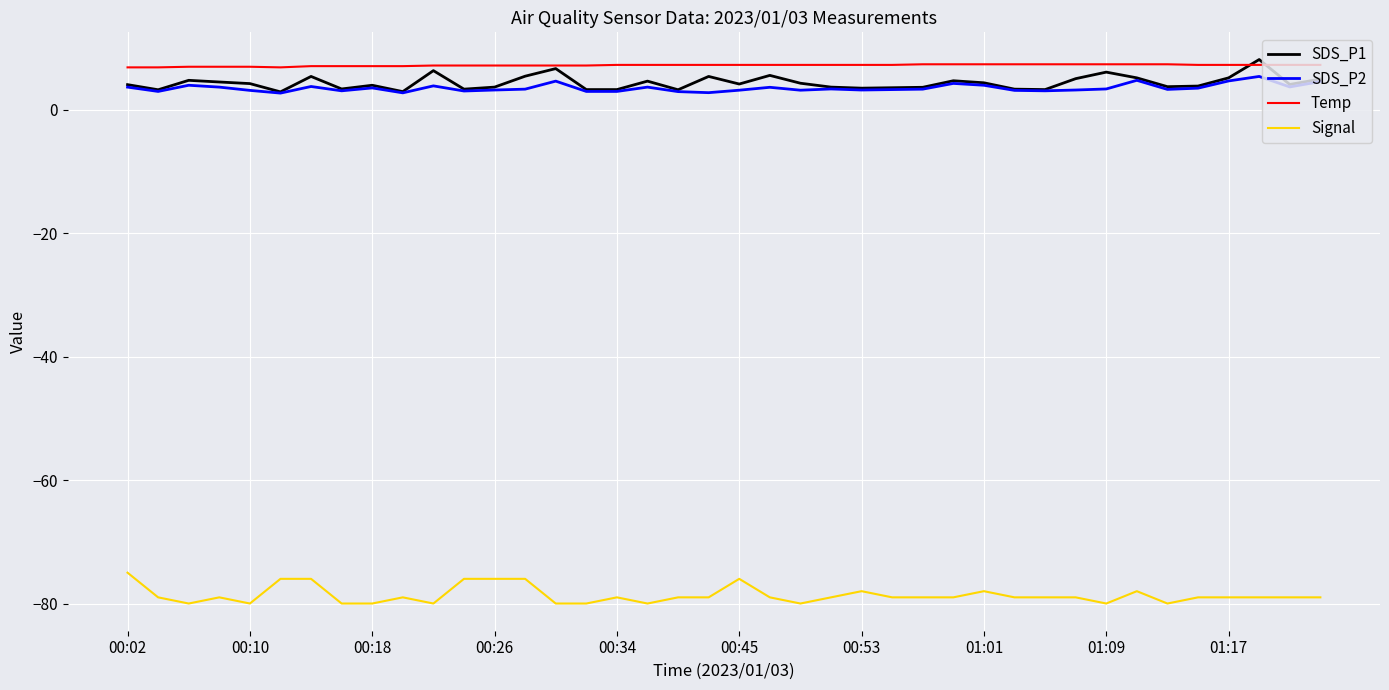

What are all the series names shown in the legend?

SDS_P1, SDS_P2, Temp, Signal